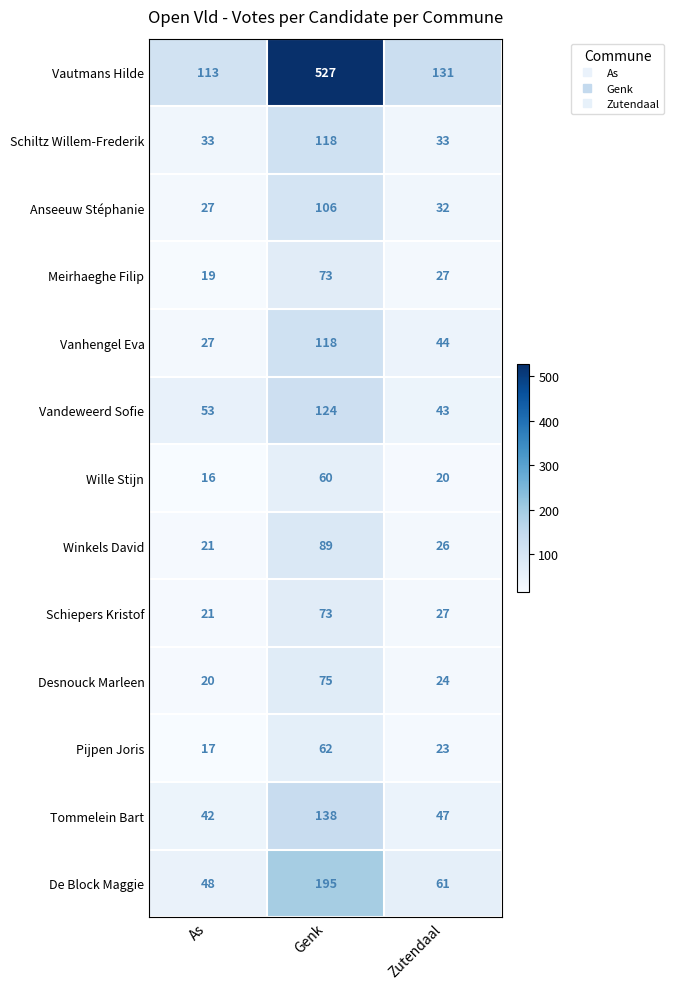

What is the difference between the highest and lowest values at Zutendaal?

111